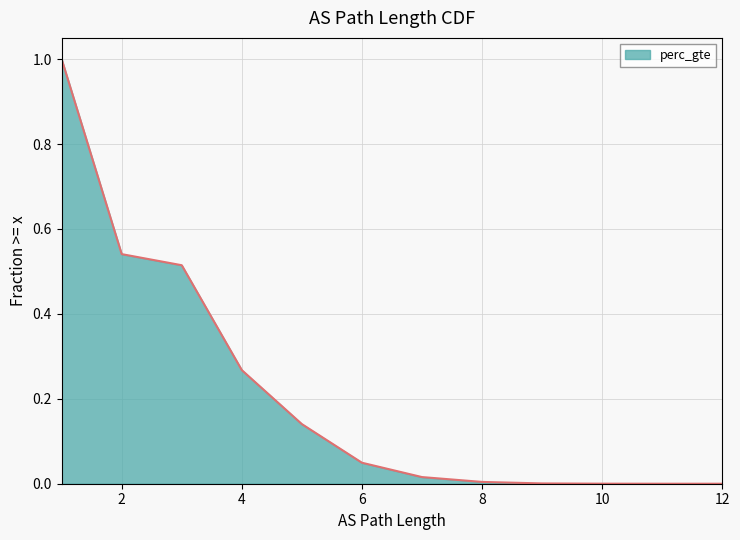

What is the difference between the maximum and minimum values?

1.0